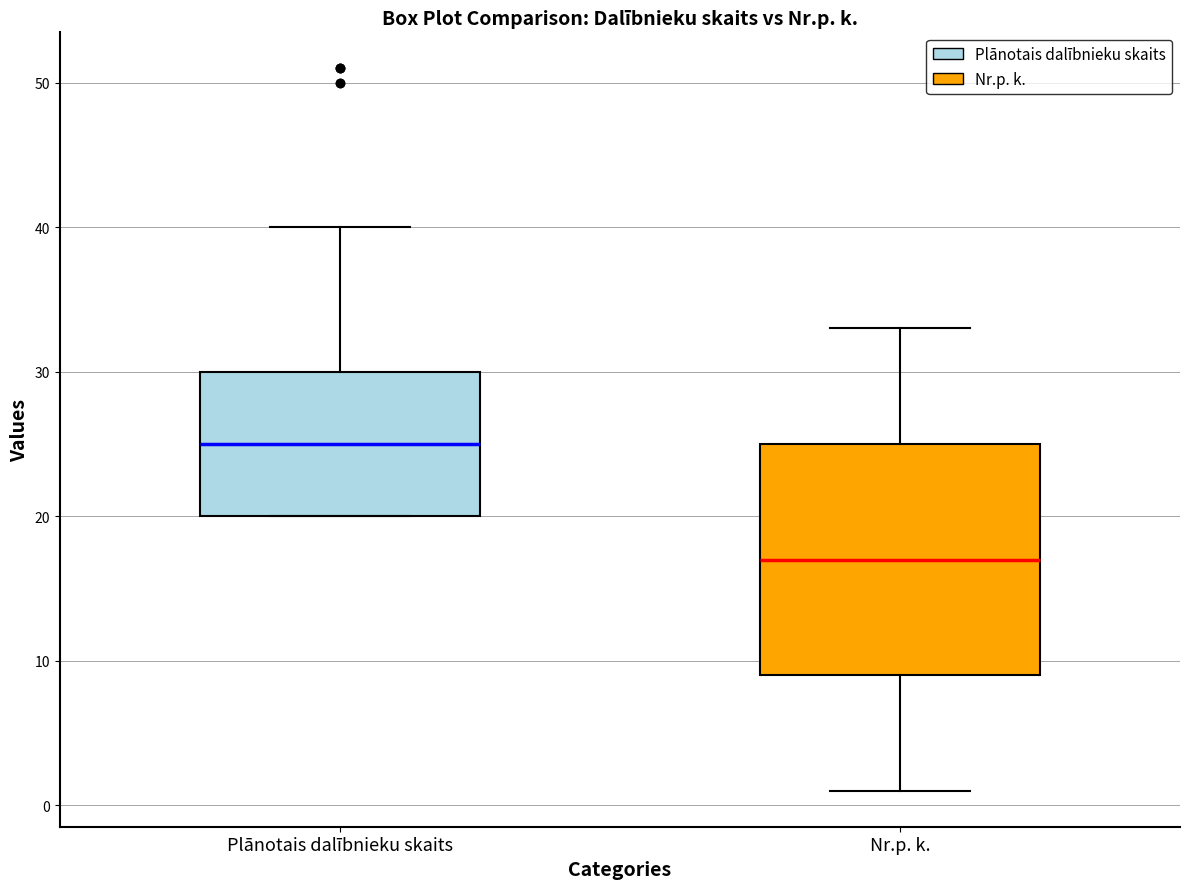

Comparing the boxes themselves (not the whiskers), which one is the tallest?

Nr.p. k.